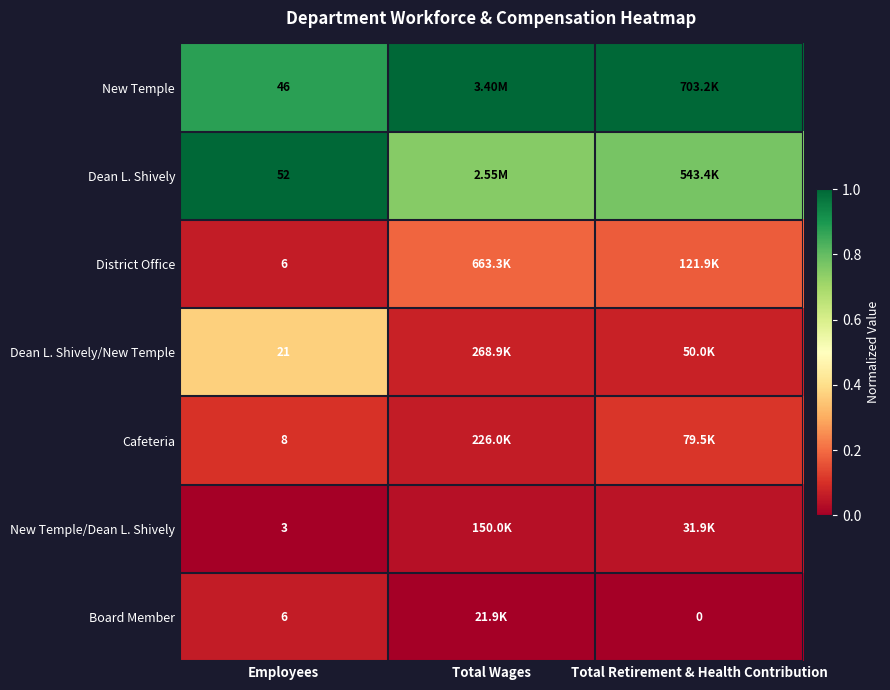

At which label does New Temple/Dean L. Shively reach its peak?

Total Retirement & Health Contribution